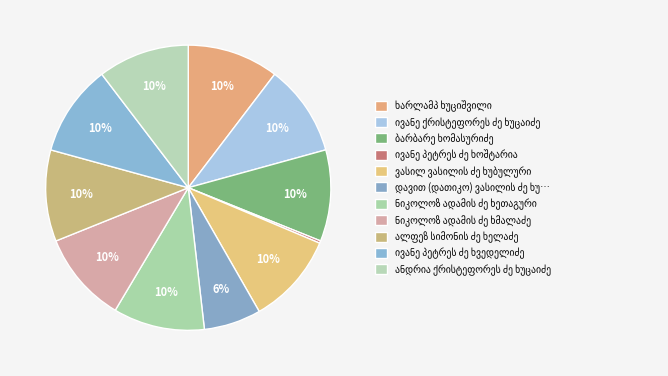

Which category has the biggest portion of the pie?

ანდრია ქრისტეფორეს ძე ხუცაიძე